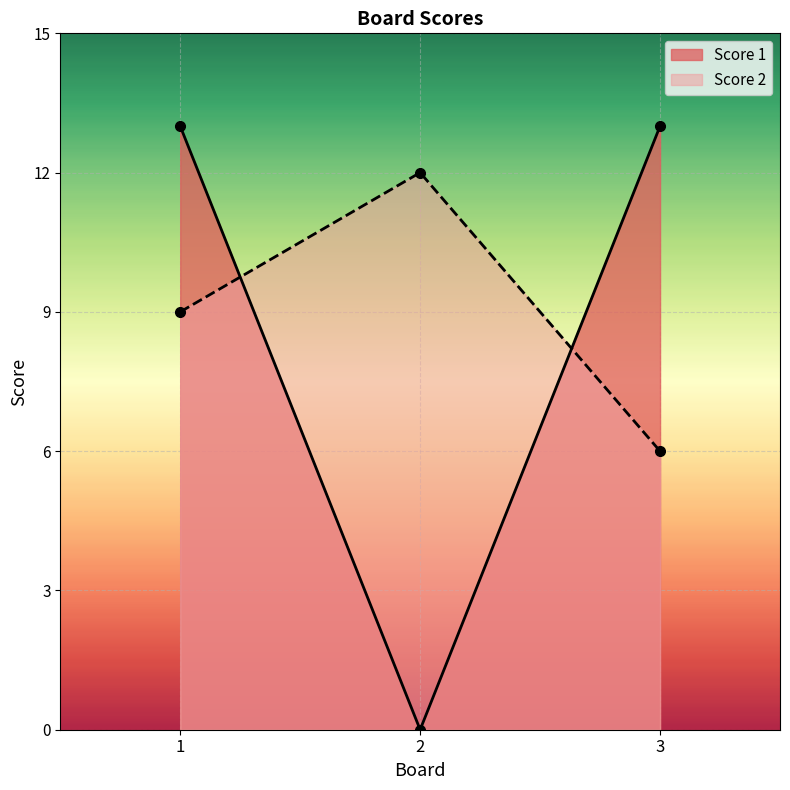

Reading left to right, extract all data points from this chart.

Score 1: 1=13	2=0	3=13
Score 2: 1=9	2=12	3=6